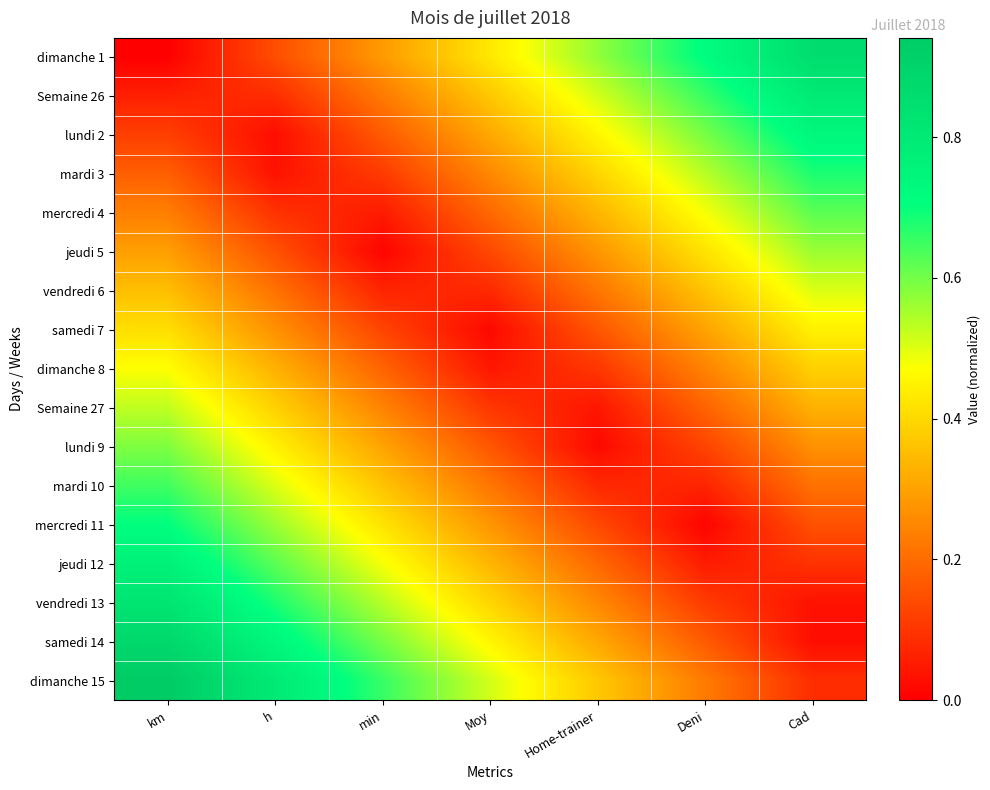

What is the total value across all series at h?

6.1